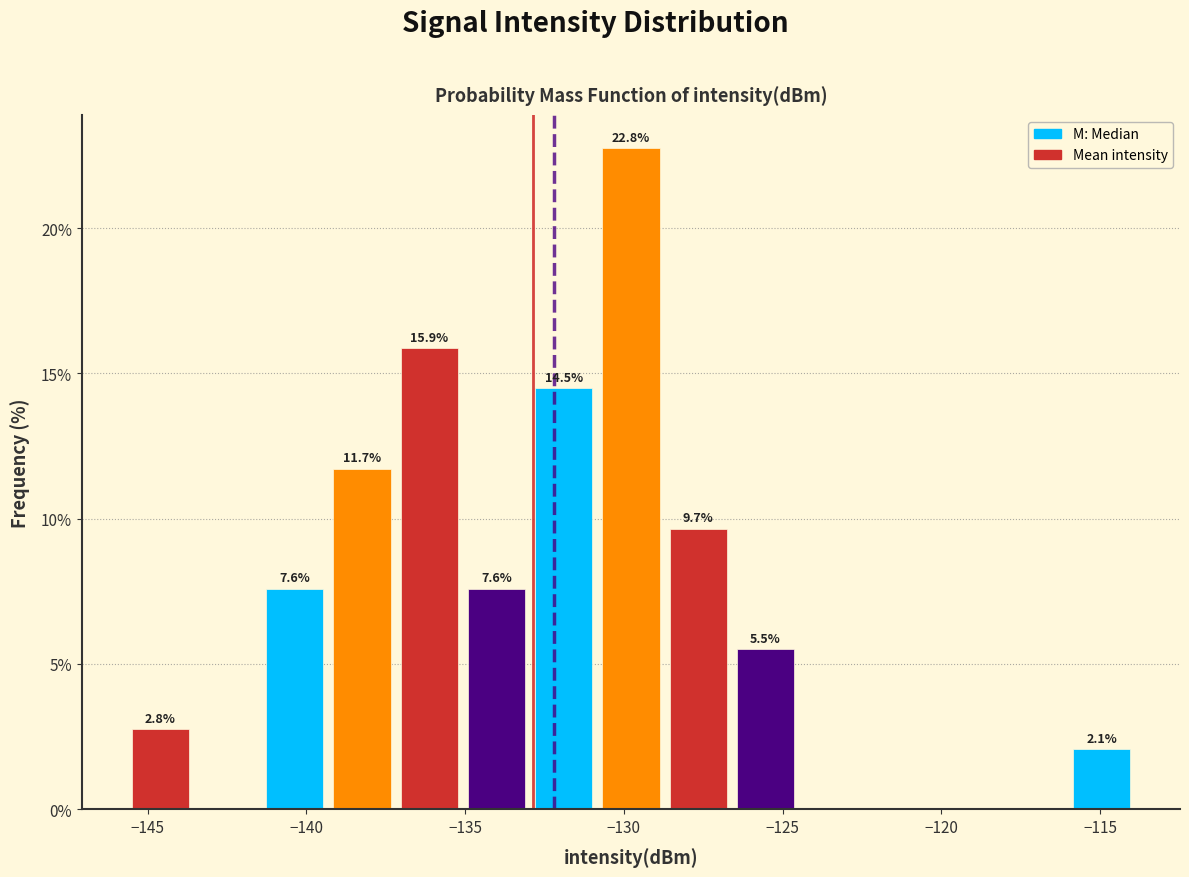

Which range on the x-axis has the tallest bar?

-131.0 to -128.5